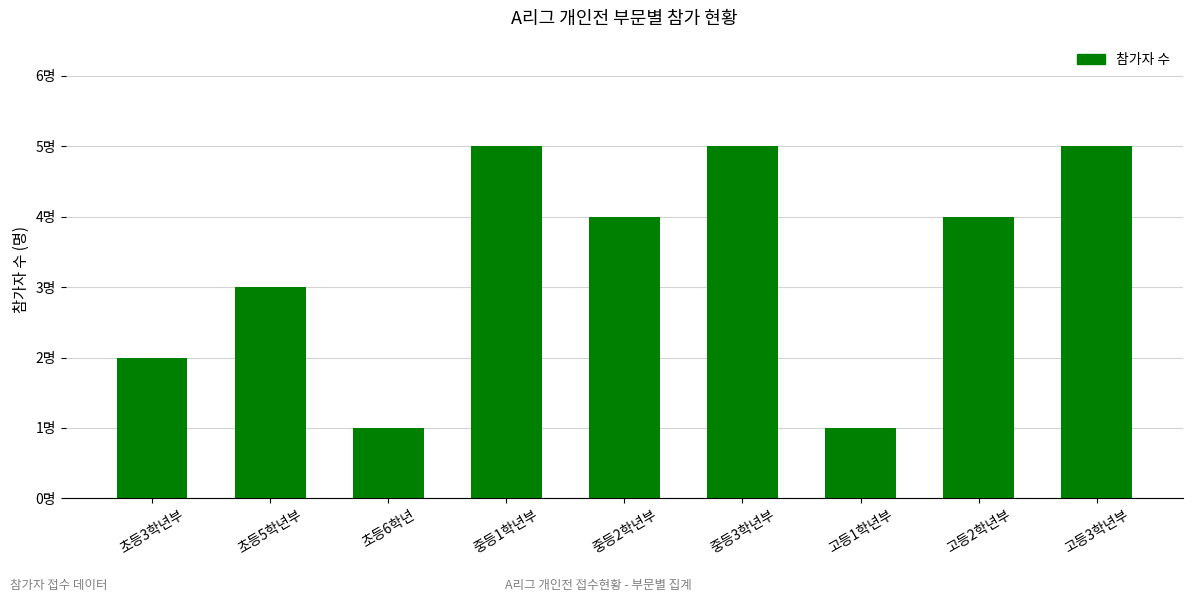

Which category has the highest value across all series?

중등1학년부